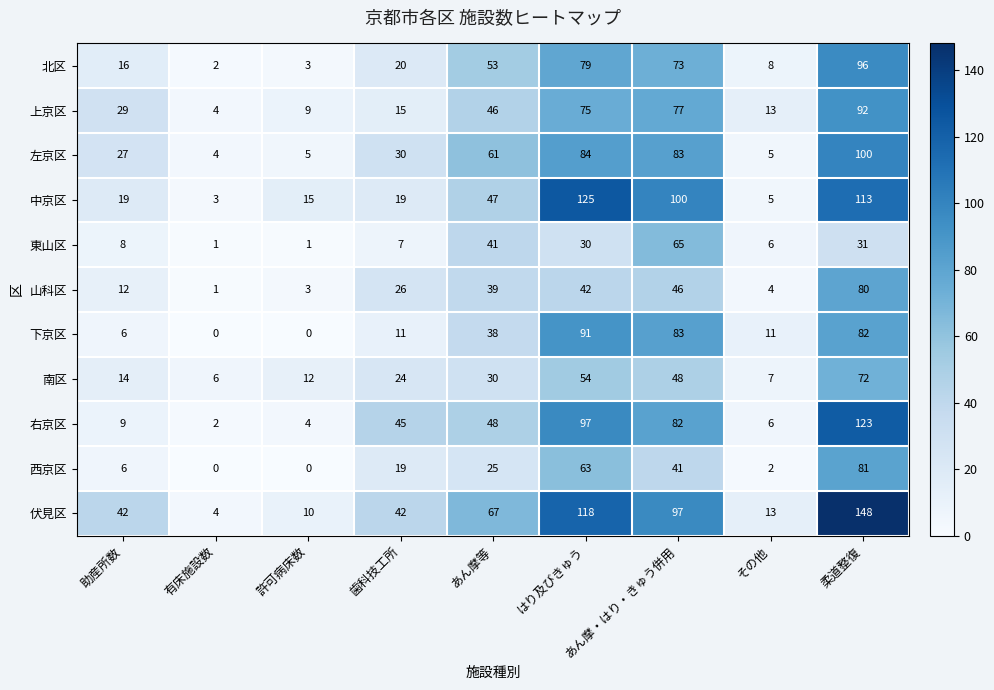

Count the number of data series in this chart.

11